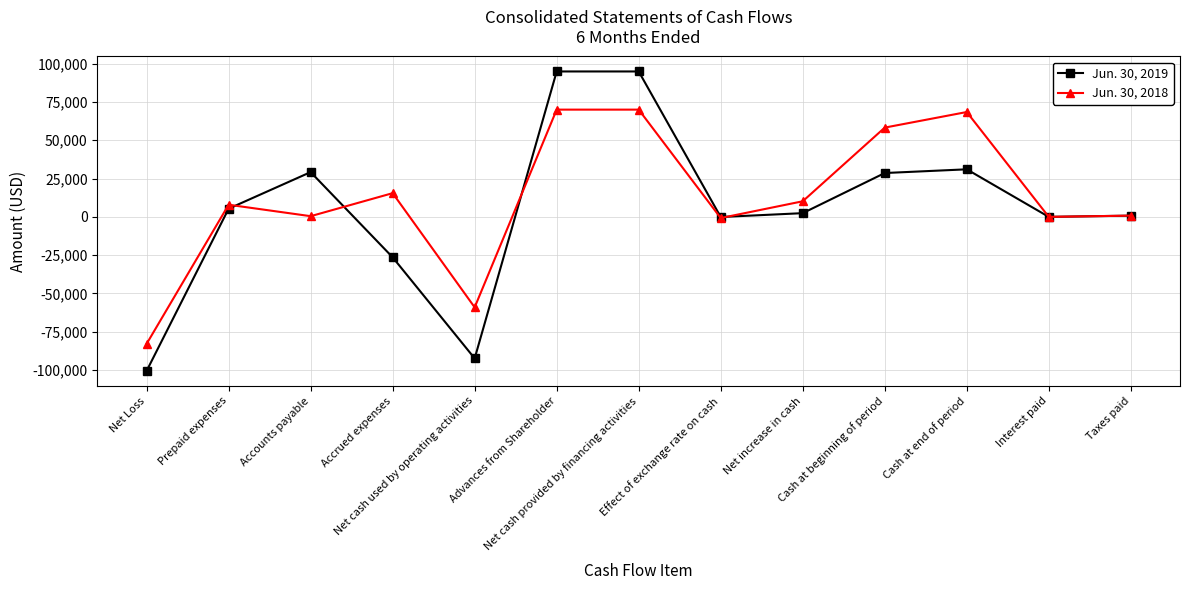

True or false: Jun. 30, 2019 has more than 1 points higher than both neighbors.

True